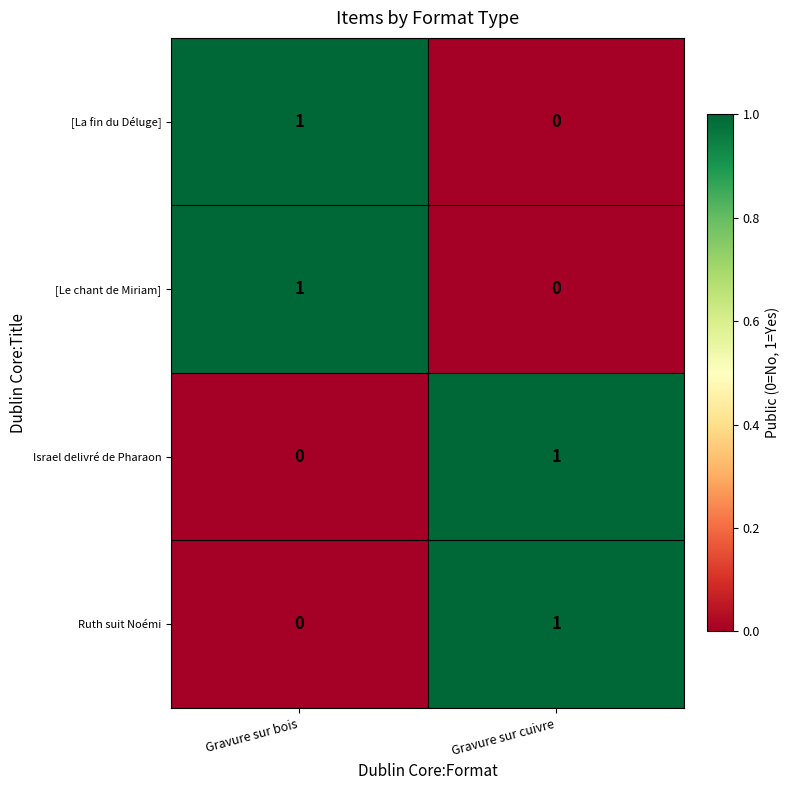

At which label does [La fin du Déluge] reach its minimum?

Gravure sur cuivre